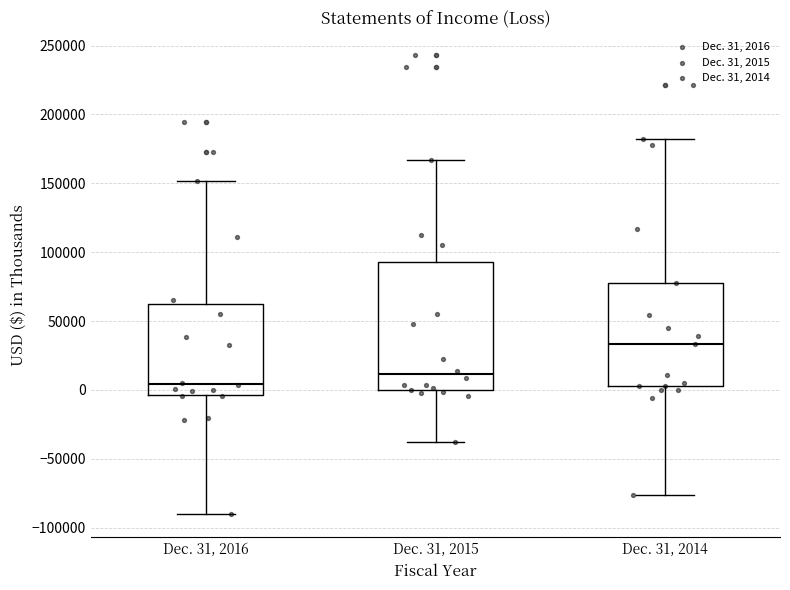

Which box is the tallest, from its lower edge to its upper edge?

Dec. 31, 2015